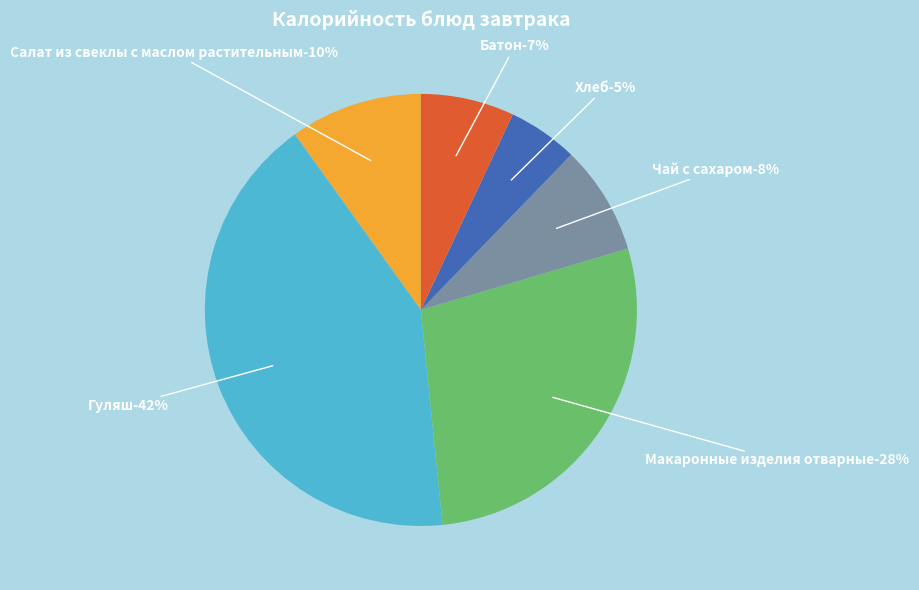

To the nearest percent, what is the combined percentage of Гуляш and Чай с сахаром?

50%